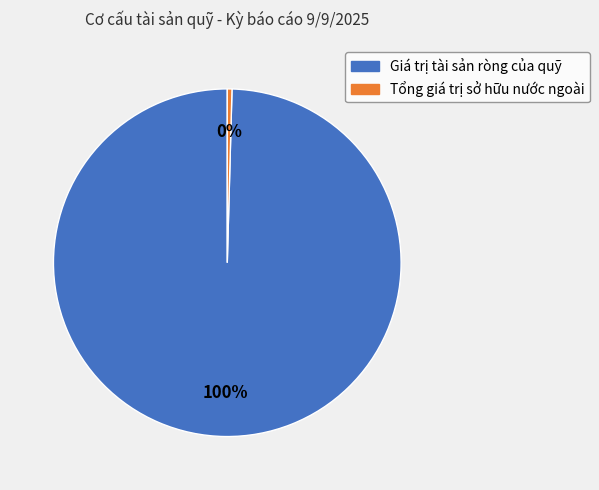

Combined, do Tổng giá trị sở hữu nước ngoài and Giá trị tài sản ròng của quỹ account for over 50%?

Yes